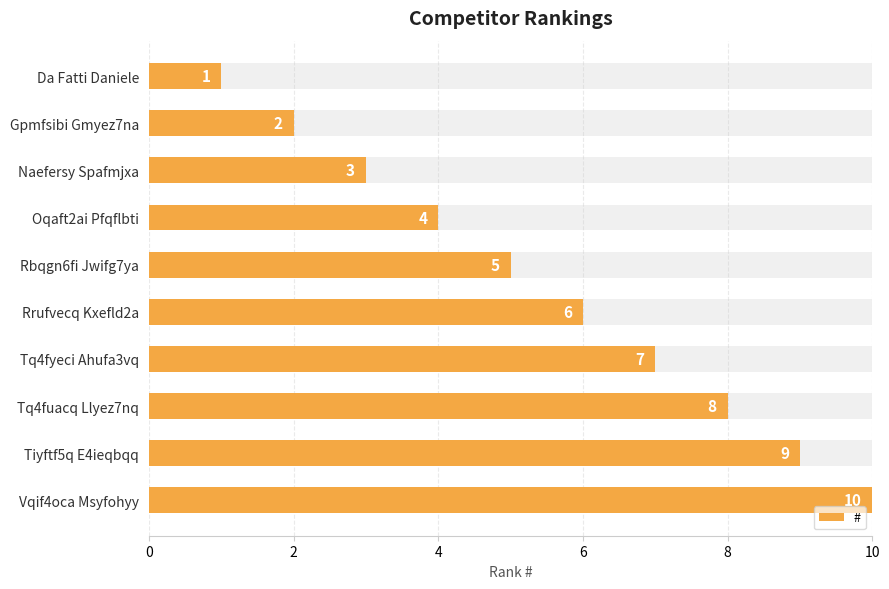

Count the number of values greater than 6.

4